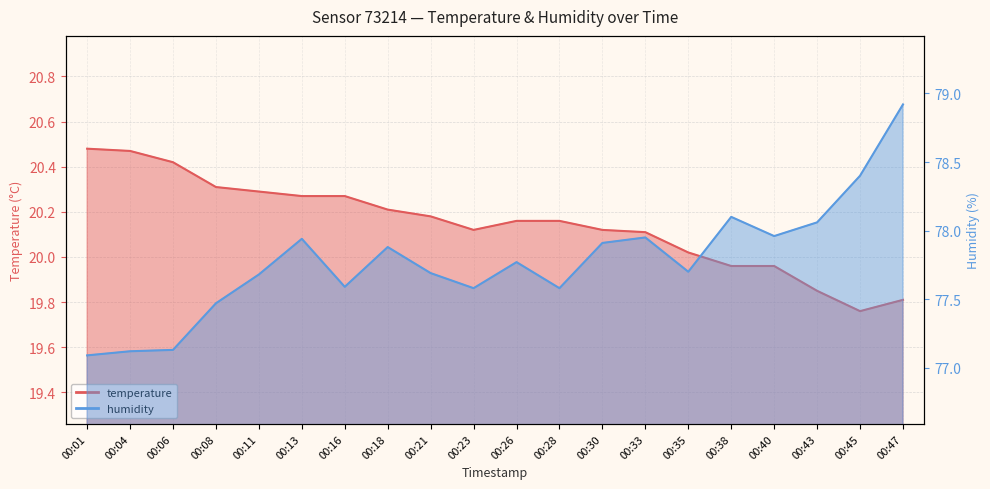

What is the maximum value shown in the chart?

78.9